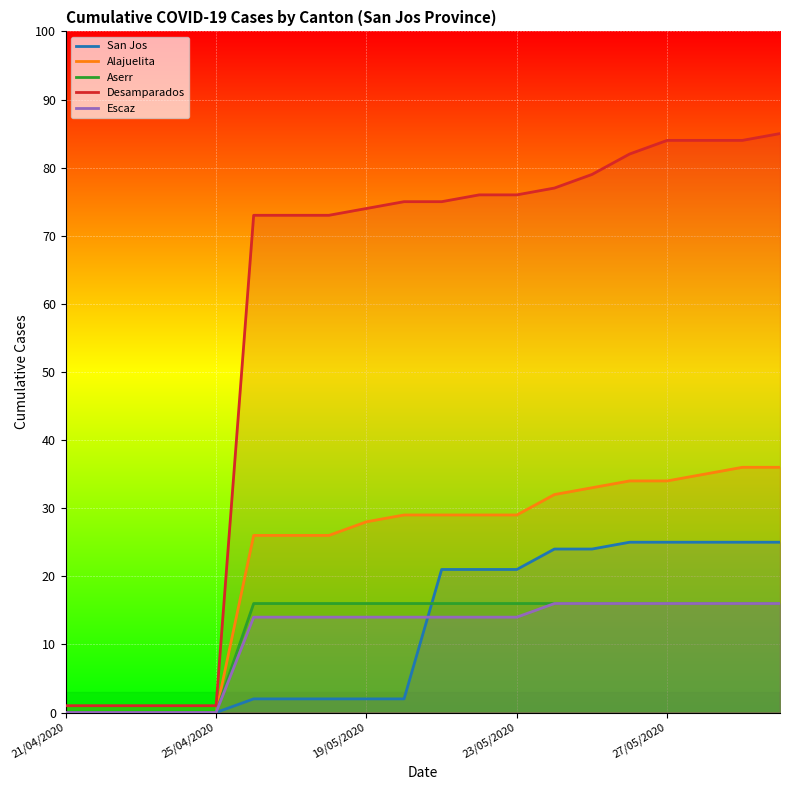

What is the total value across all series at 27/05/2020?

175